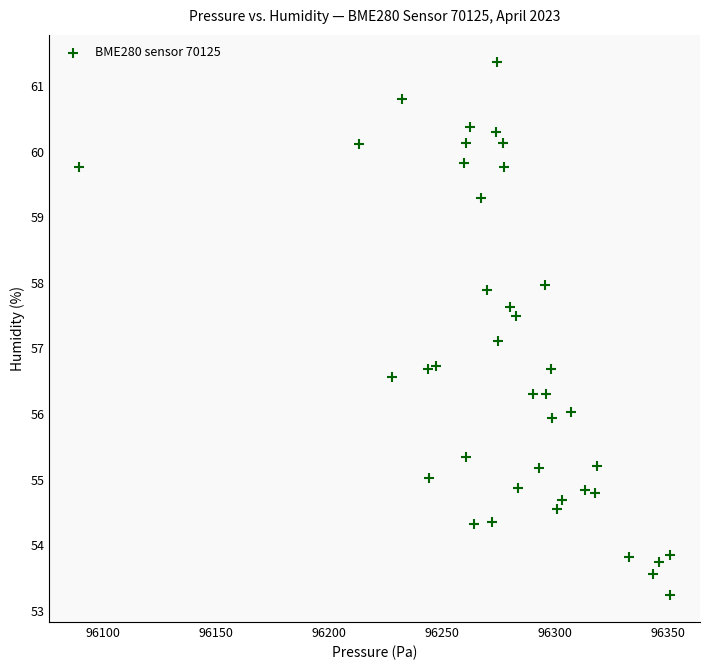

What is the range of Y values (max minus min)?

8.1